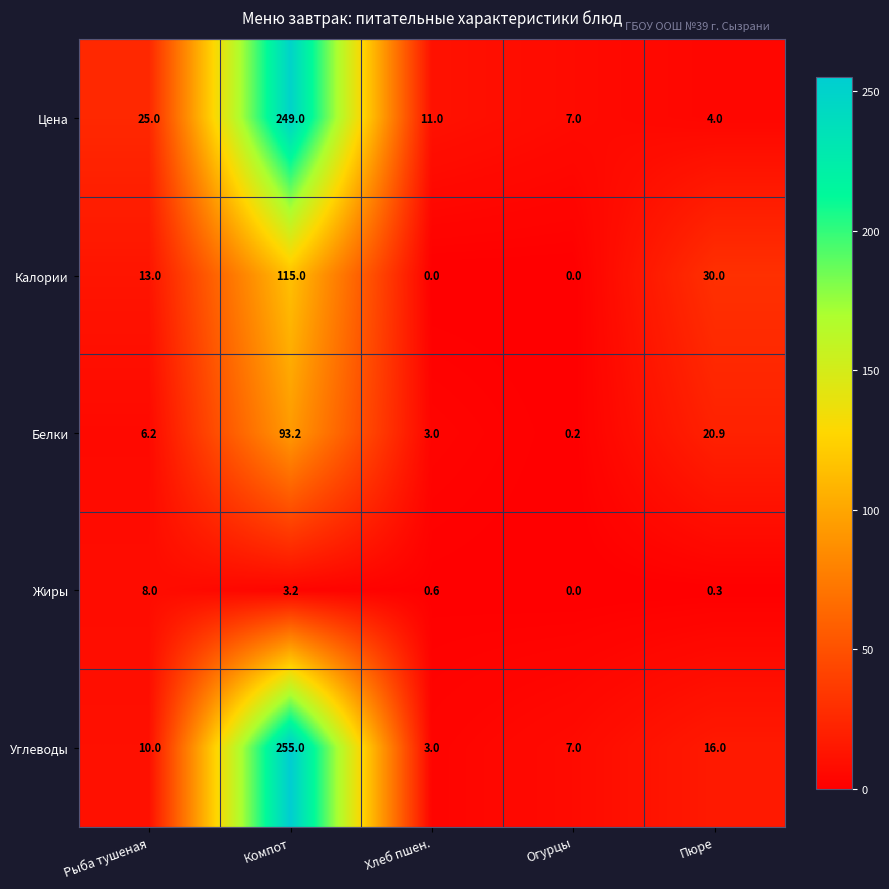

At Пюре, list the series in order from smallest to largest.

Жиры, Цена, Углеводы, Белки, Калории